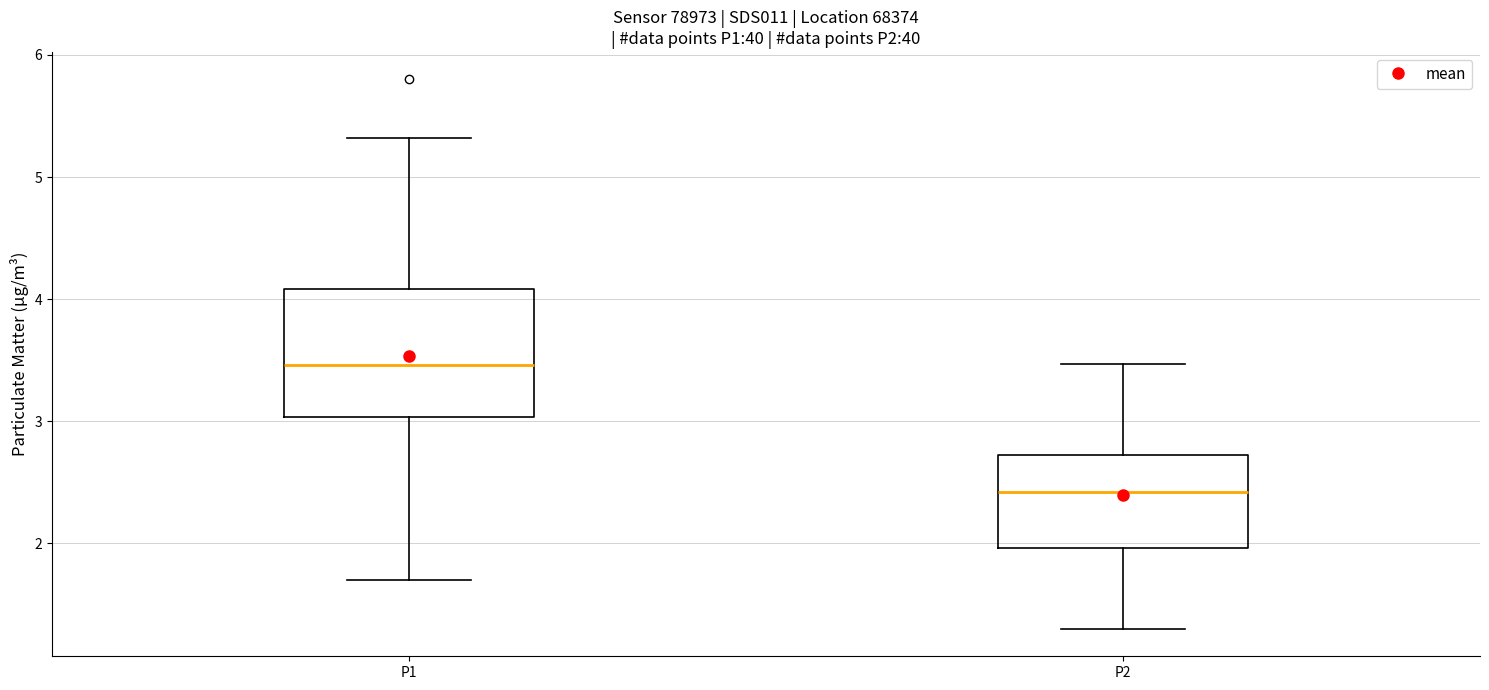

Comparing the boxes themselves (not the whiskers), which one is the tallest?

P1